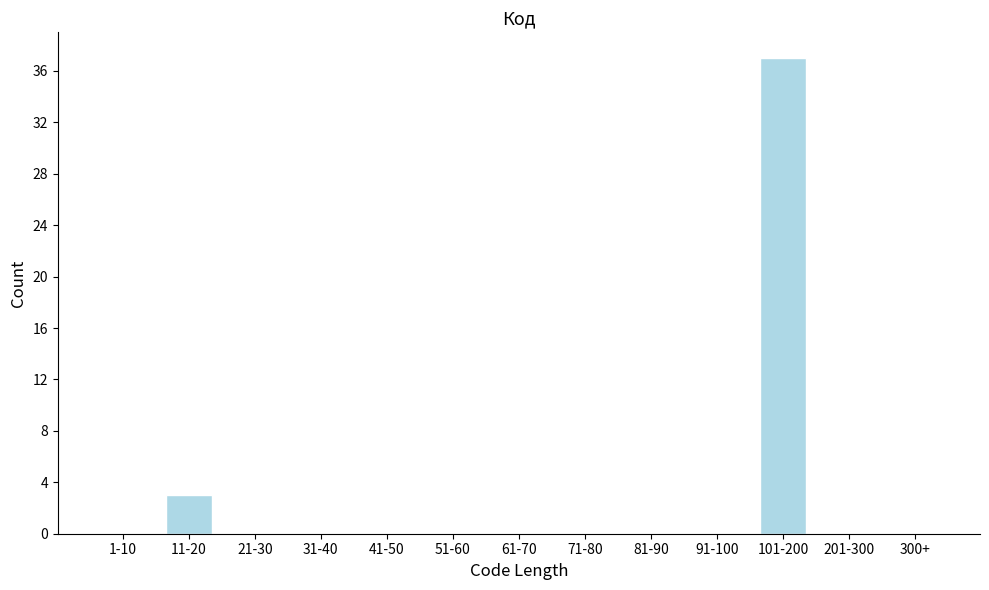

Reading left to right, extract all data points from this chart.

1-10=0	11-20=3	21-30=0	31-40=0	41-50=0	51-60=0	61-70=0	71-80=0	81-90=0	91-100=0	101-200=37	201-300=0	300+=0